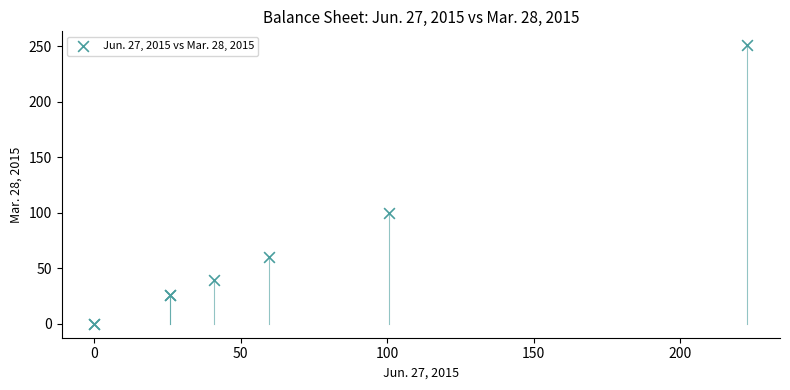

What Y value in the scatter plot is closest to 125?

100.0